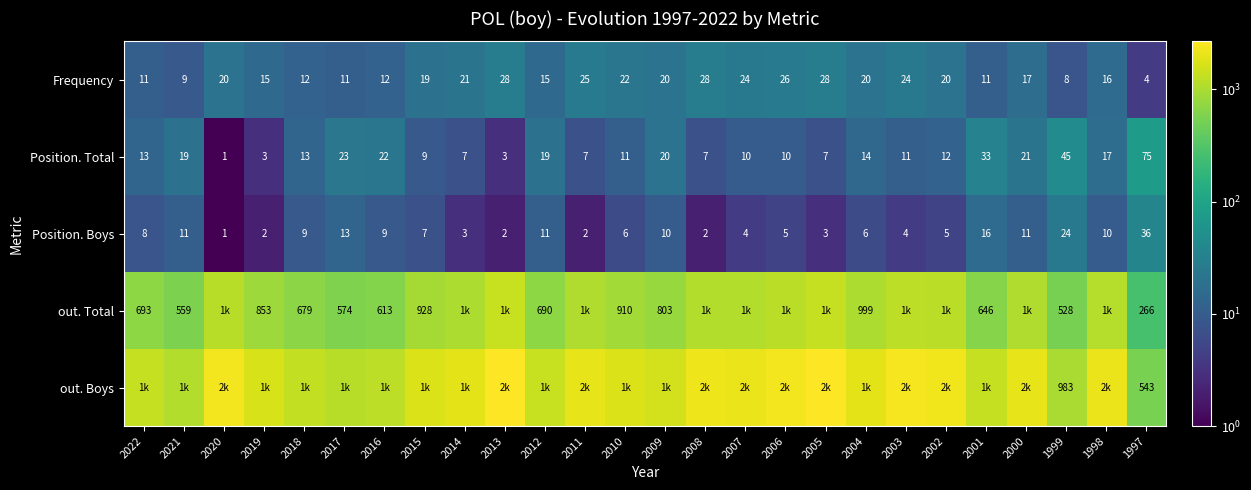

Is the value of Position. Boys at 2000 greater than the value of Frequency at 2014?

No